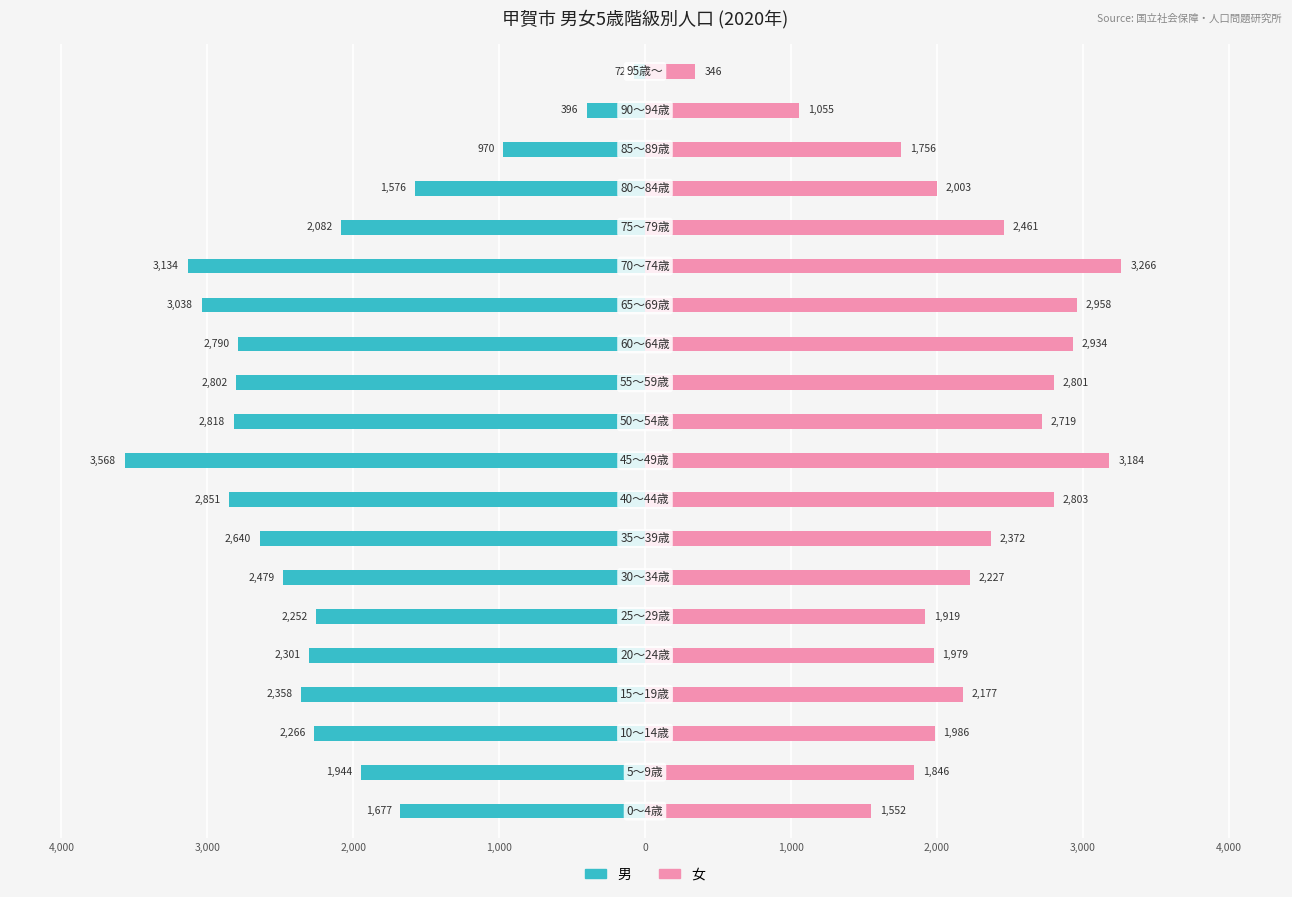

What is the sum of the 男 values at 19 and 14?

-3206